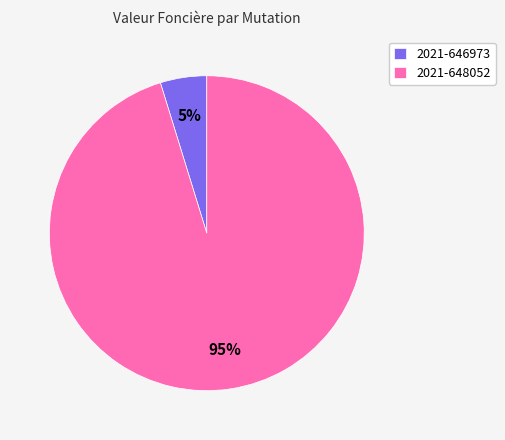

How many segments does this pie chart have?

2